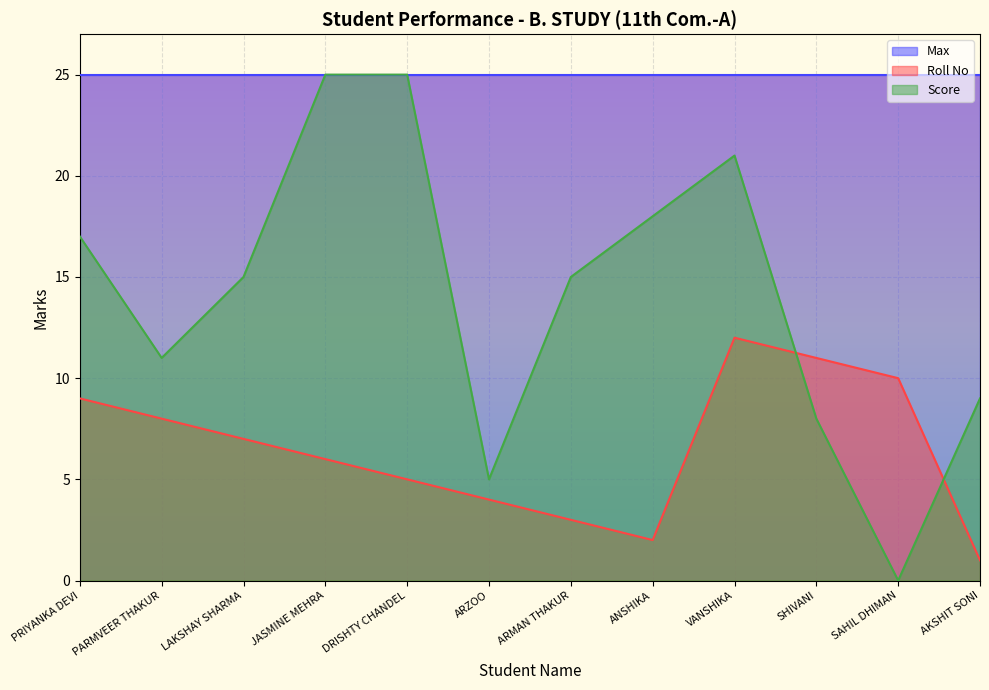

Does the chart display data point markers on the line(s)?

No